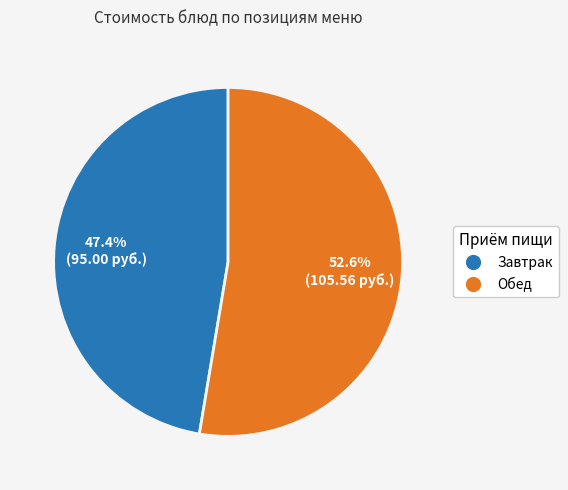

How many slices are in this pie chart?

2